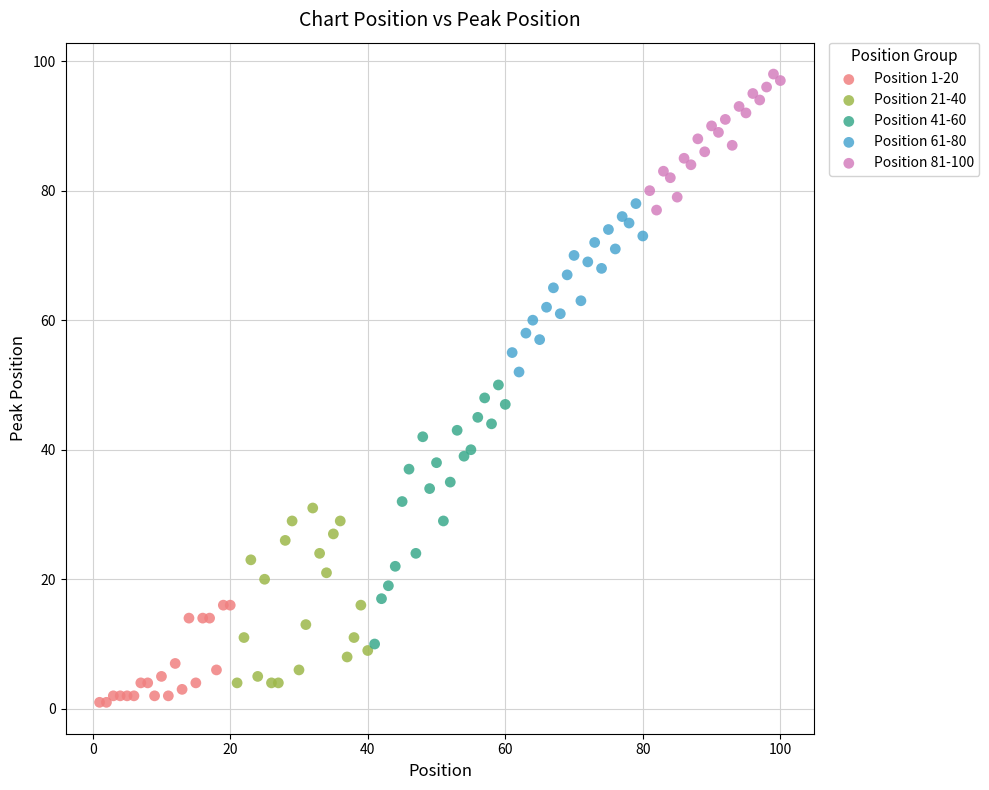

What are all the series names shown in the legend?

Position 1-20, Position 21-40, Position 41-60, Position 61-80, Position 81-100